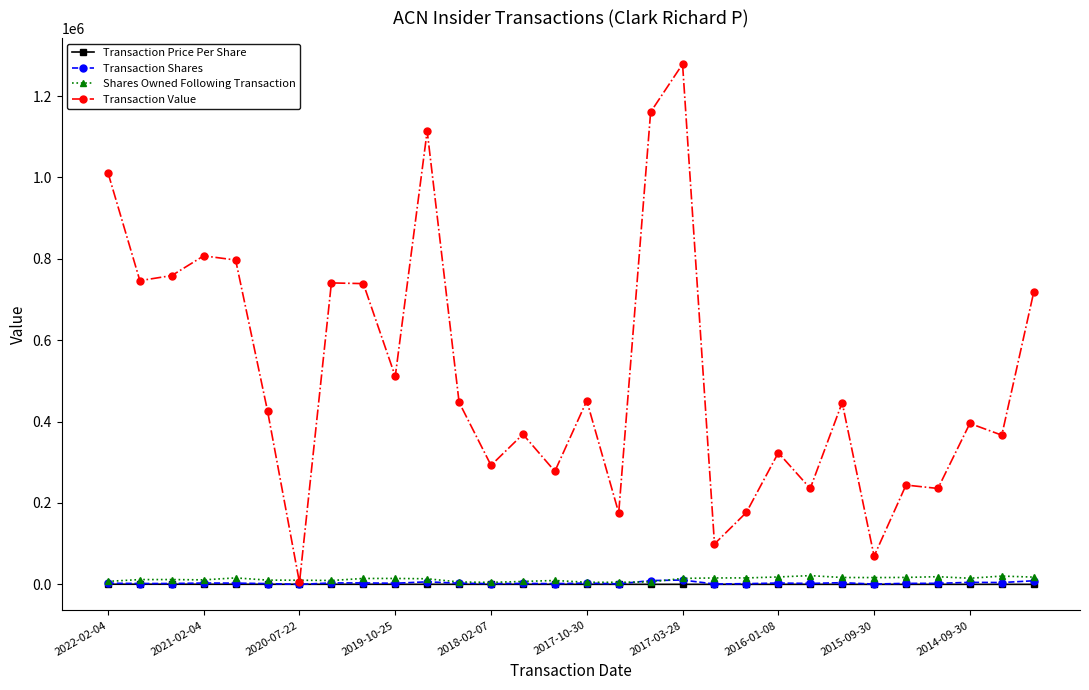

True or false: Transaction Shares has more than 1 interior local peaks.

True